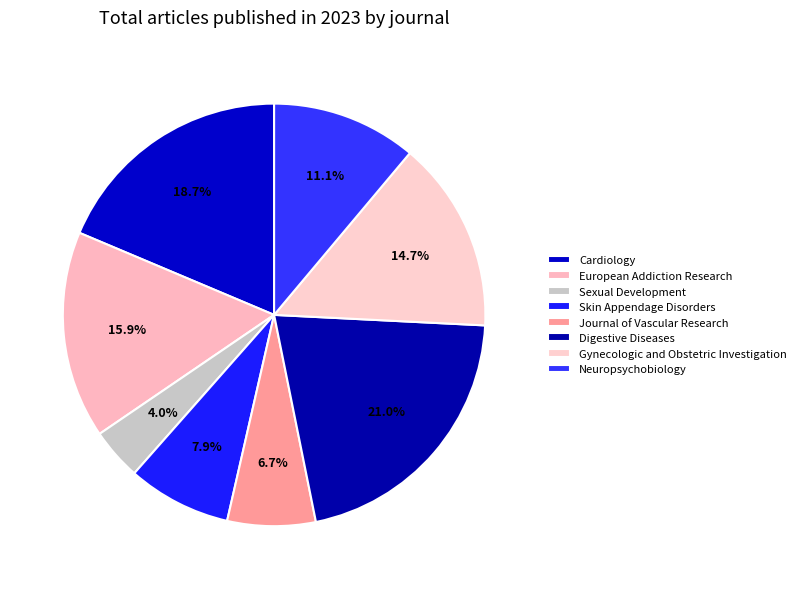

Which category has the biggest portion of the pie?

Digestive Diseases